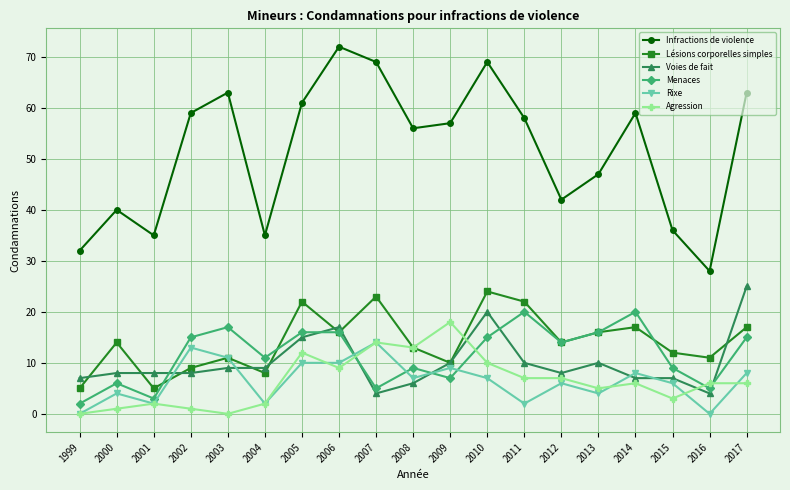

What is the total value across all series at 2010?

145